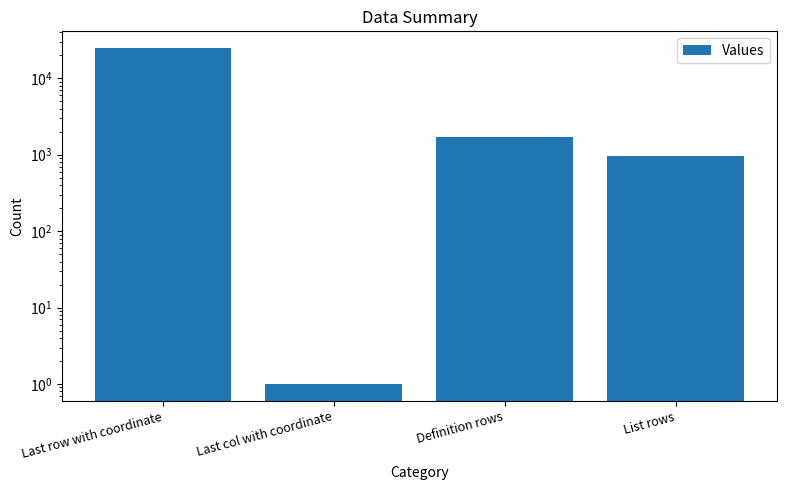

How many distinct data groups are displayed?

1